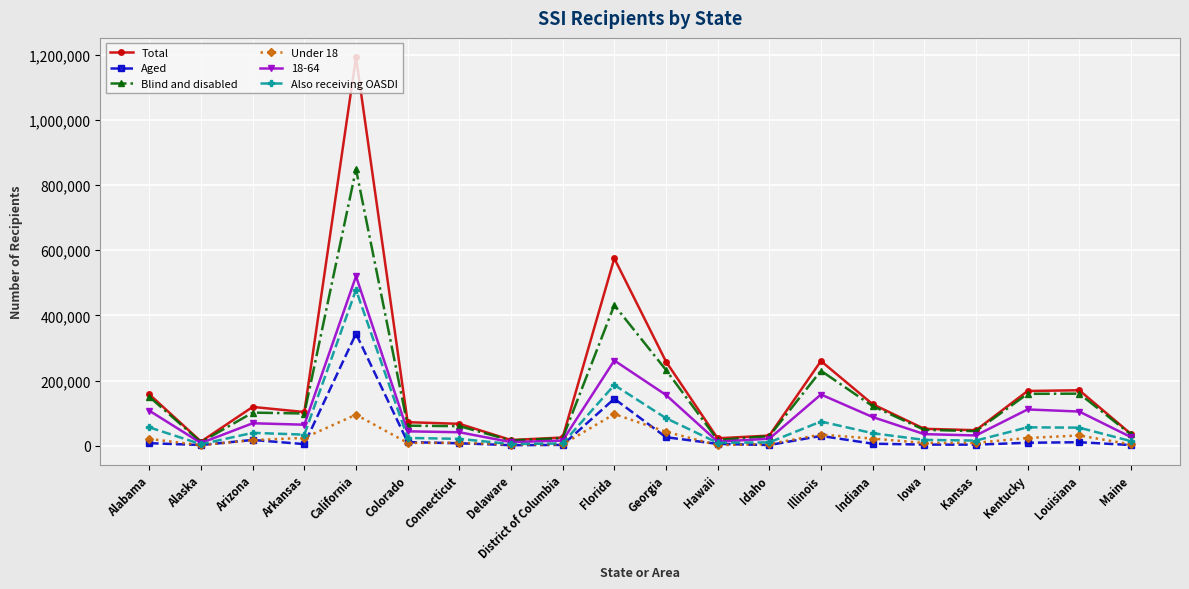

Is the value of Aged at Alabama greater than the value of Blind and disabled at Kansas?

No